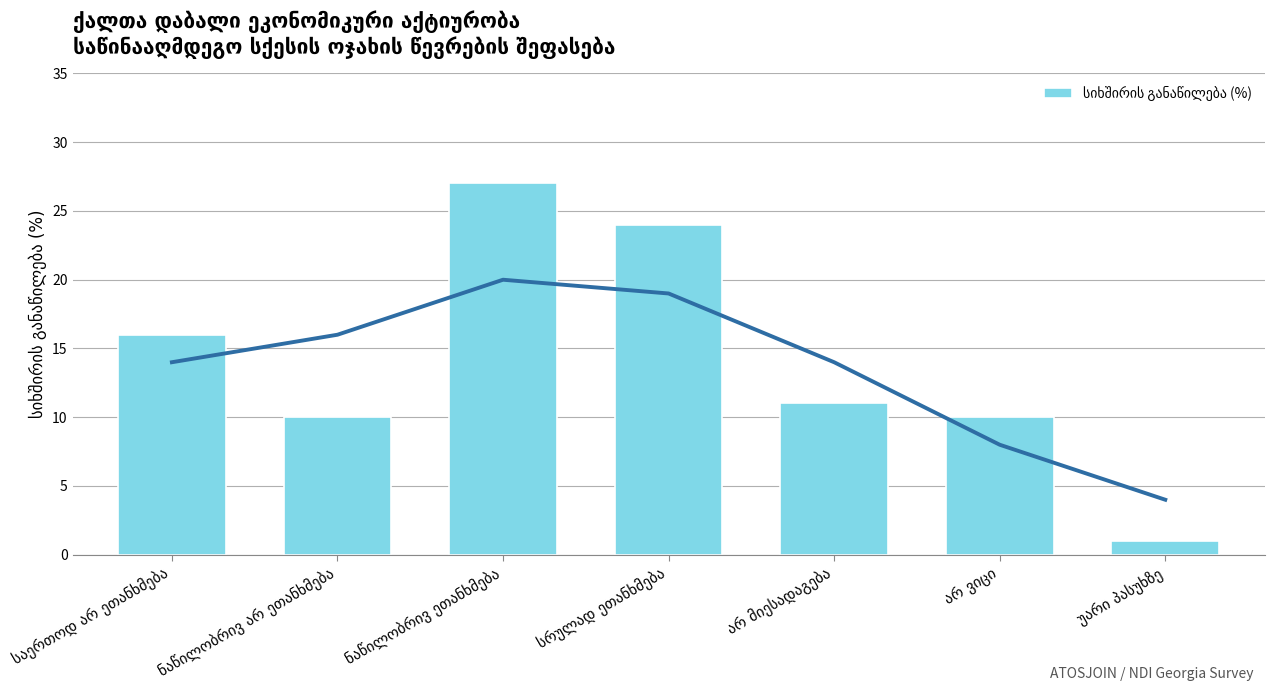

The value at ნაწილობრივ ეთანხმება is 38. True or false?

False